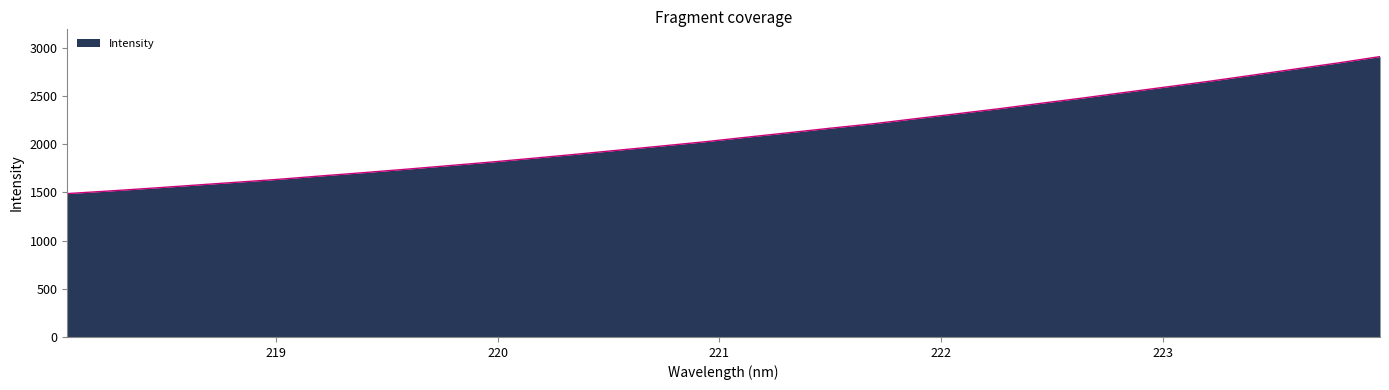

What is the maximum value shown in the chart?

2909.2